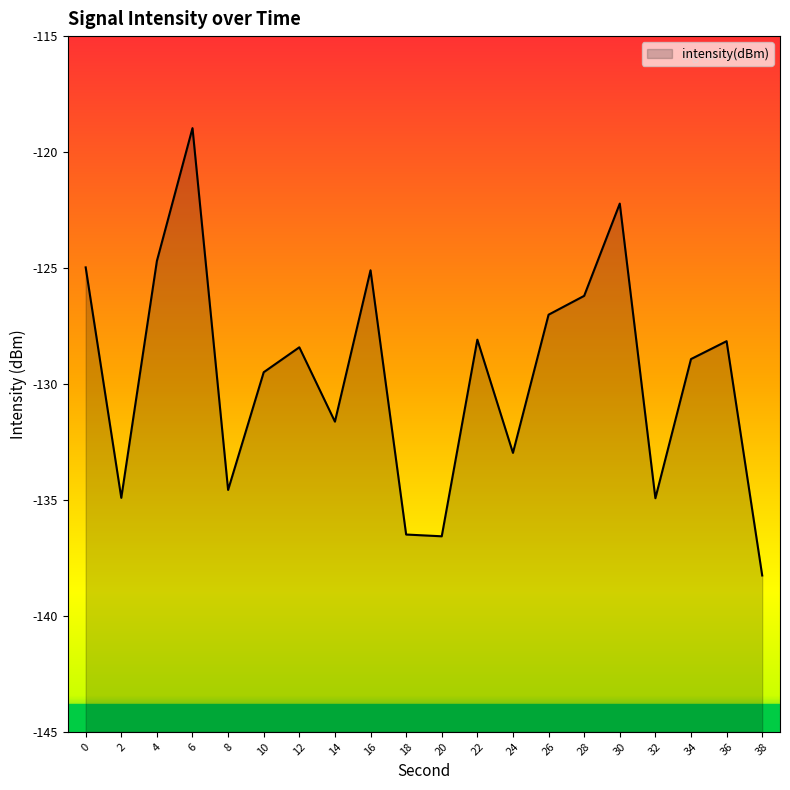

Reading right to left, what are all the values shown in this chart?

38=-138.3	36=-128.2	34=-128.9	32=-134.9	30=-122.2	28=-126.2	26=-127.0	24=-133.0	22=-128.1	20=-136.6	18=-136.5	16=-125.1	14=-131.6	12=-128.4	10=-129.5	8=-134.6	6=-119.0	4=-124.7	2=-134.9	0=-125.0